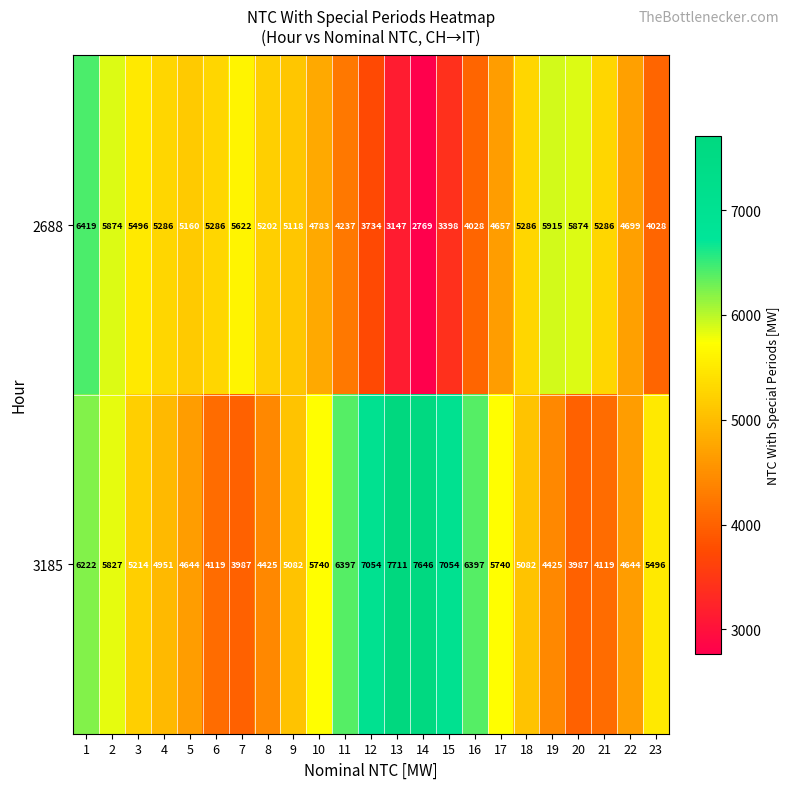

At which category is the sum across all series the highest?

1